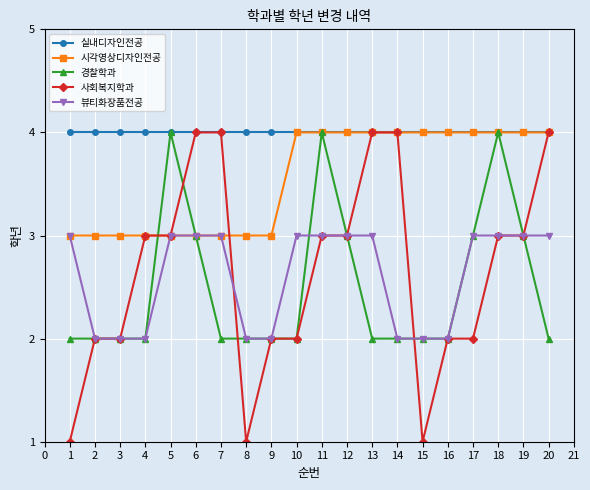

Which series has the largest total across all categories?

실내디자인전공